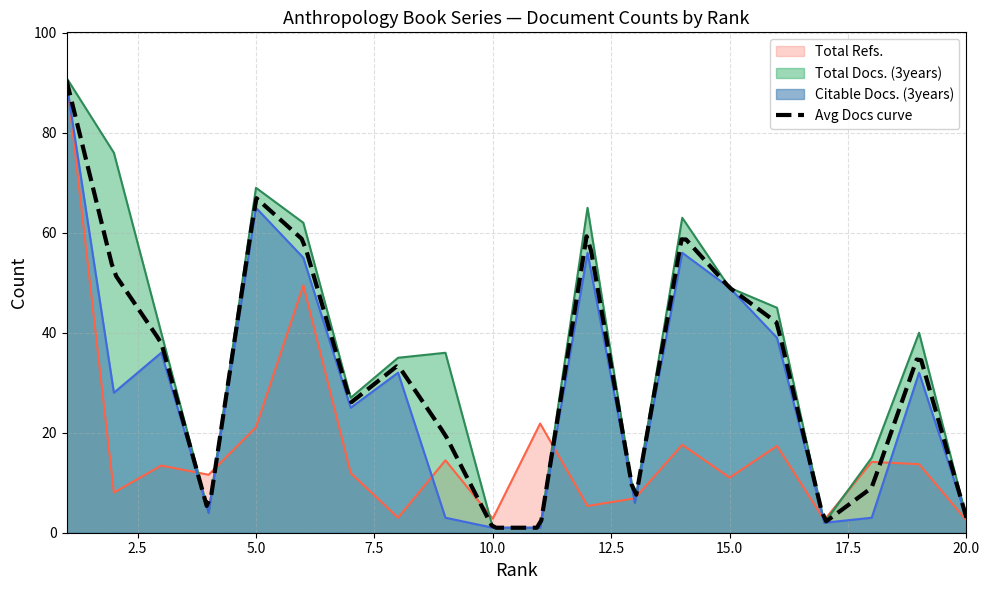

Where is the first local maximum for Total Refs.?

3